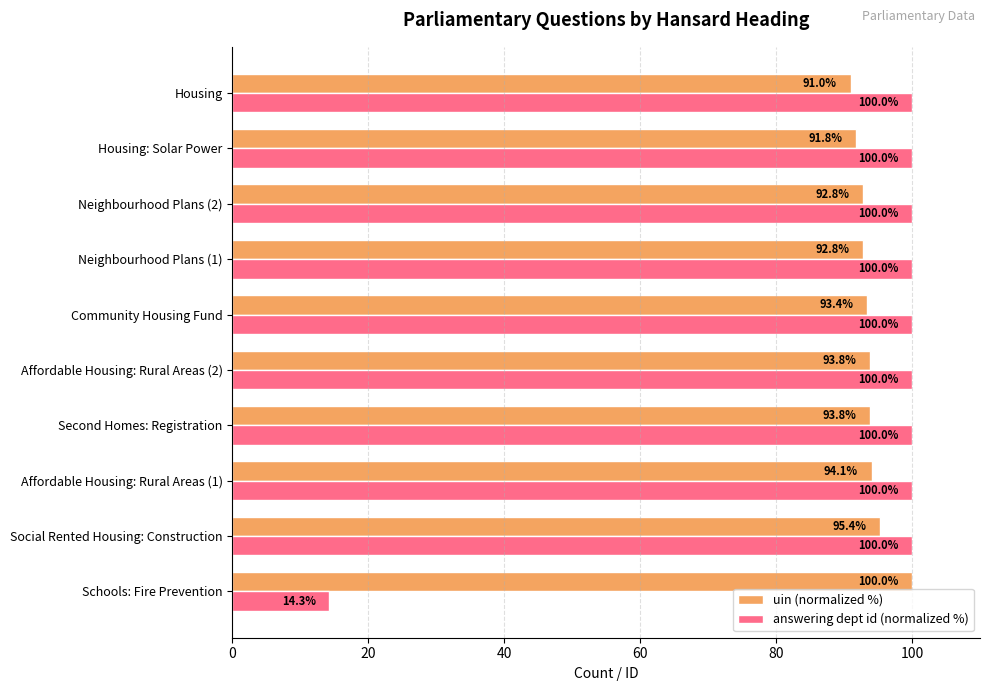

What is the difference between the maximum and minimum values in the uin (normalized %) series?

9.0